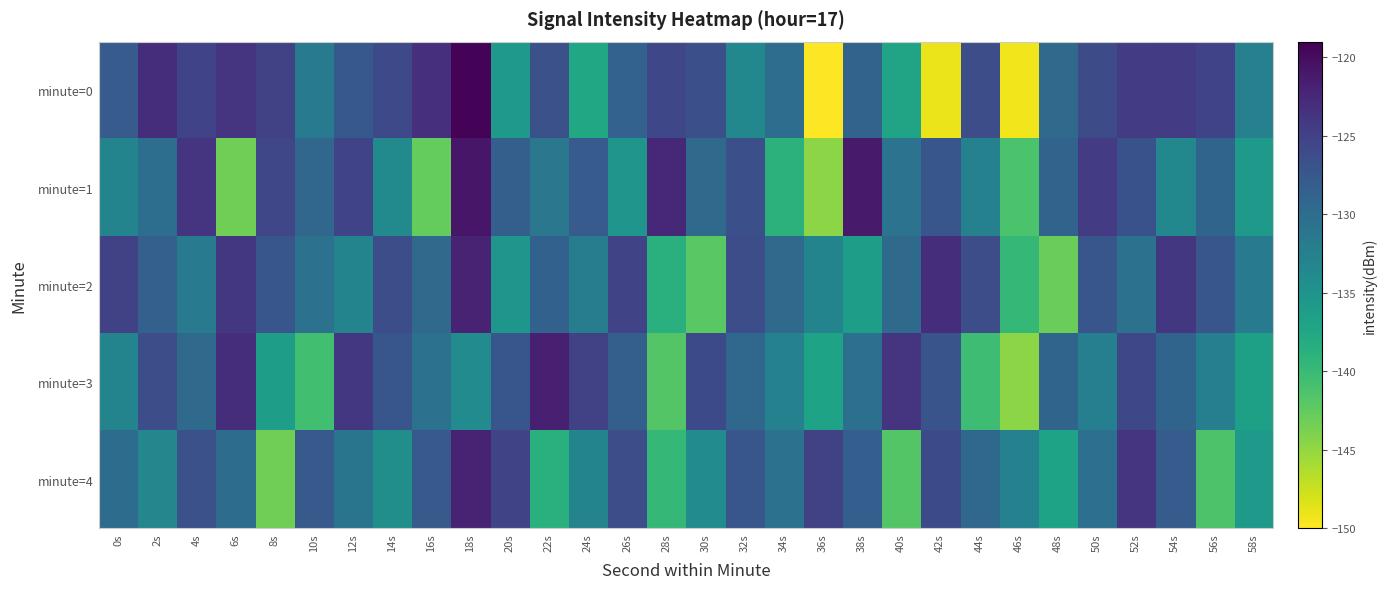

How many data points does each series have?

30